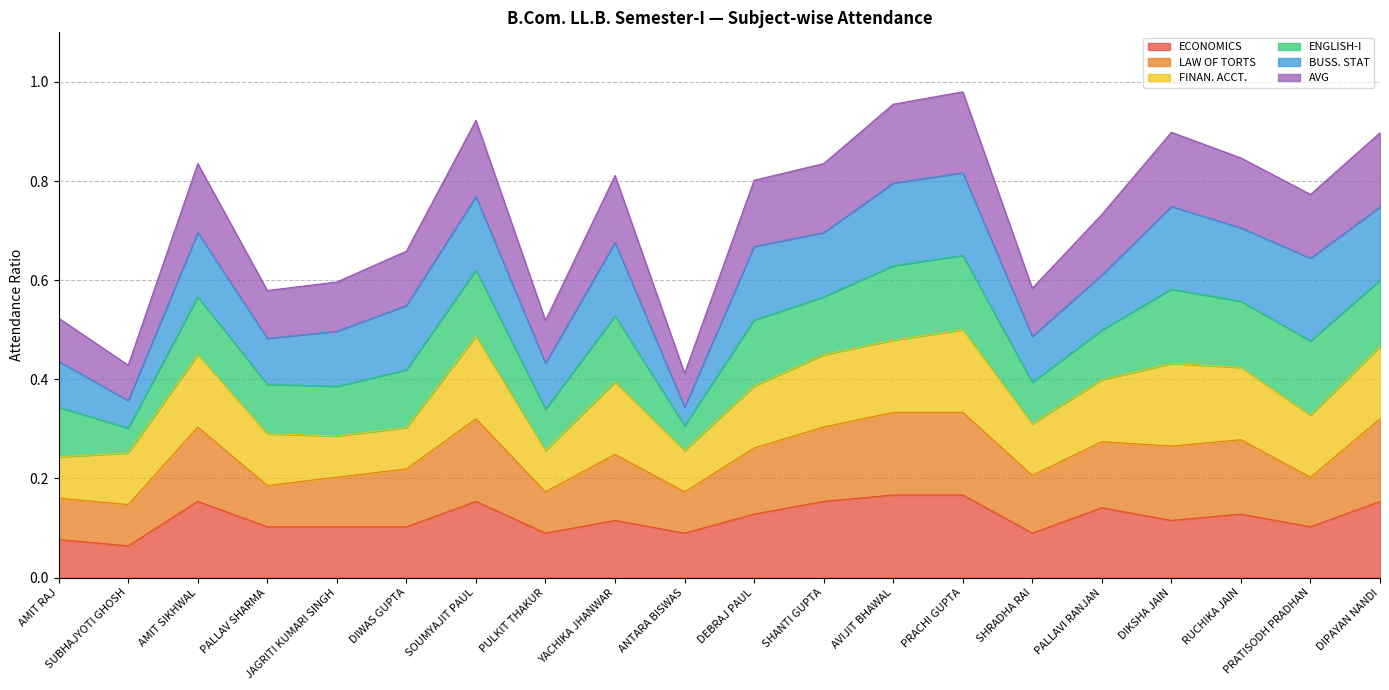

What is the label of the 8th point from the left?

PULKIT THAKUR